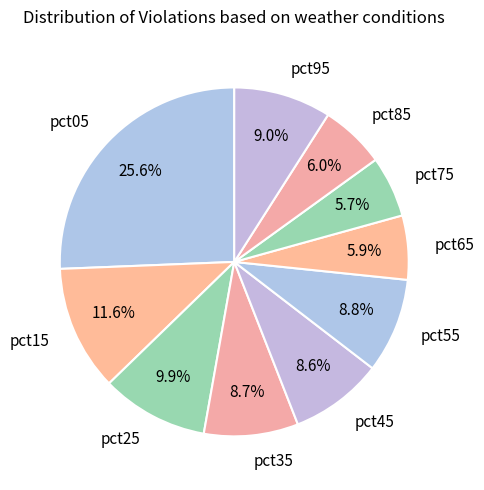

What percentage is the pct25 slice, to the nearest percent?

10%